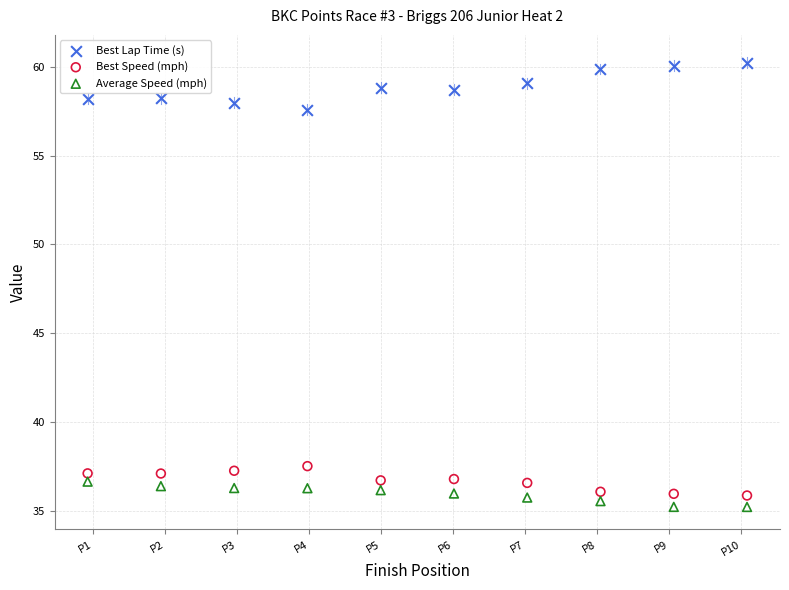

Across all data points, what is the range of X values (max minus min)?

9.2